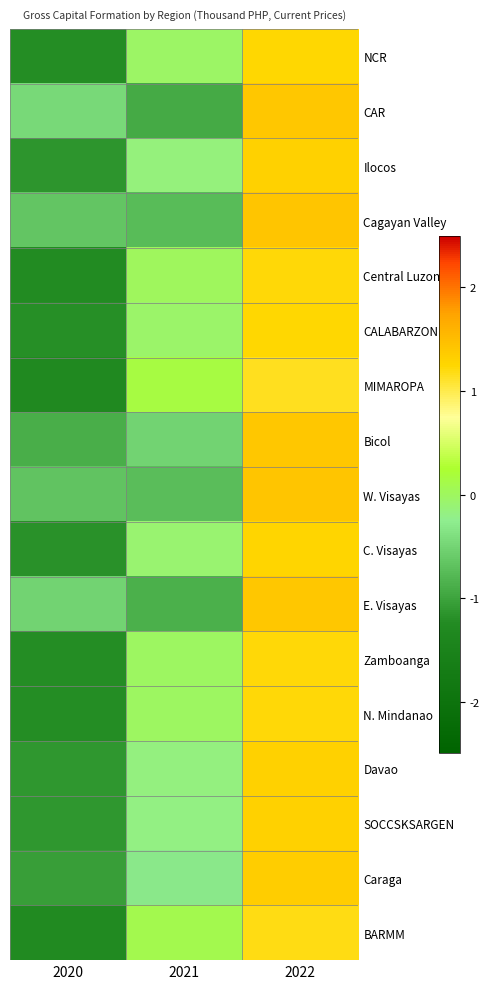

Rank the series at 2022 from highest to lowest value.

W. Visayas, Cagayan Valley, E. Visayas, Bicol, CAR, Caraga, SOCCSKSARGEN, Davao, Ilocos, C. Visayas, CALABARZON, NCR, Zamboanga, N. Mindanao, Central Luzon, BARMM, MIMAROPA